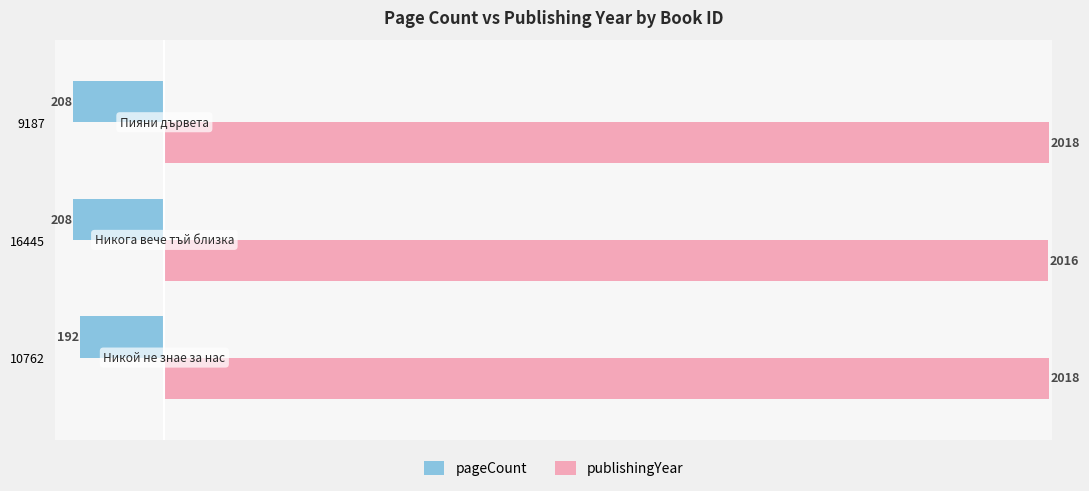

What is the average value of the publishingYear series?

2017